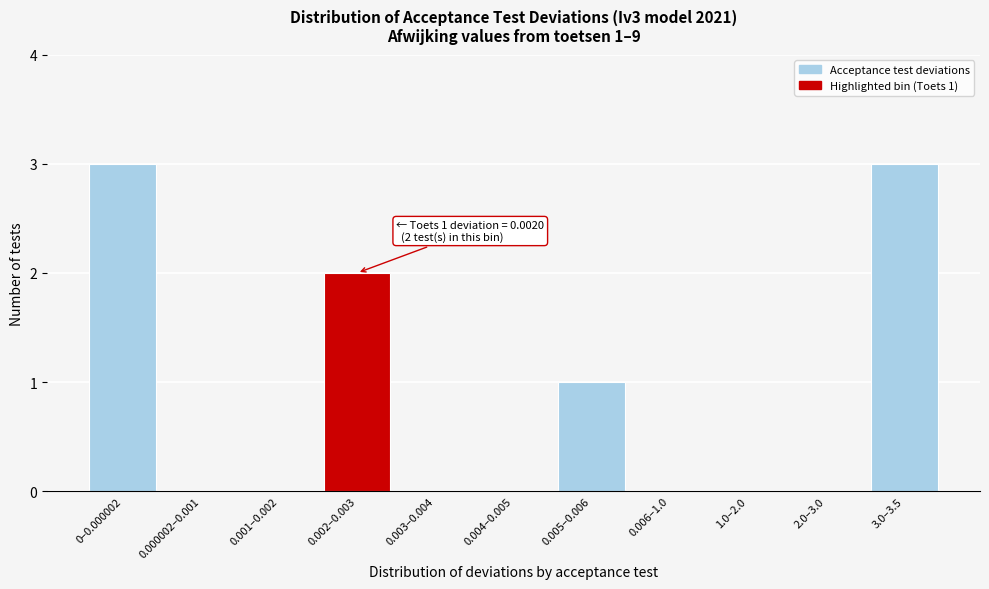

Reading right to left, extract all data points from this chart.

3.0–3.5=3	2.0–3.0=0	1.0–2.0=0	0.006–1.0=0	0.005–0.006=1	0.004–0.005=0	0.003–0.004=0	0.002–0.003=2	0.001–0.002=0	0.000002–0.001=0	0–0.000002=3